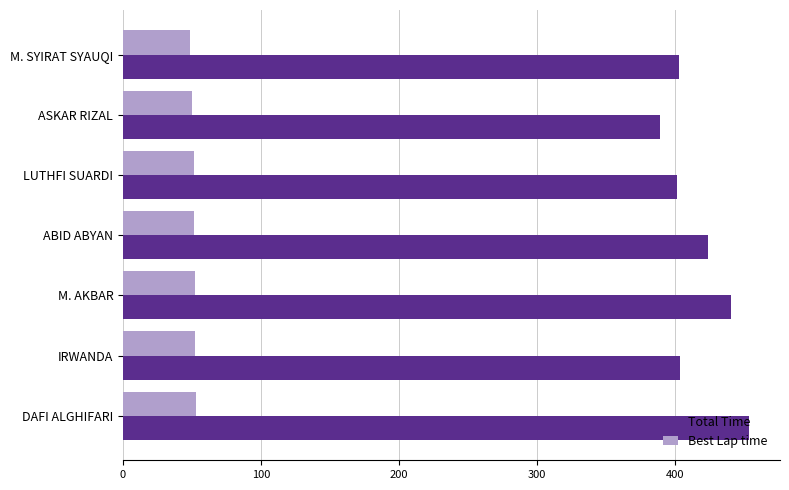

What is the difference between the highest and lowest values at LUTHFI SUARDI?

349.4